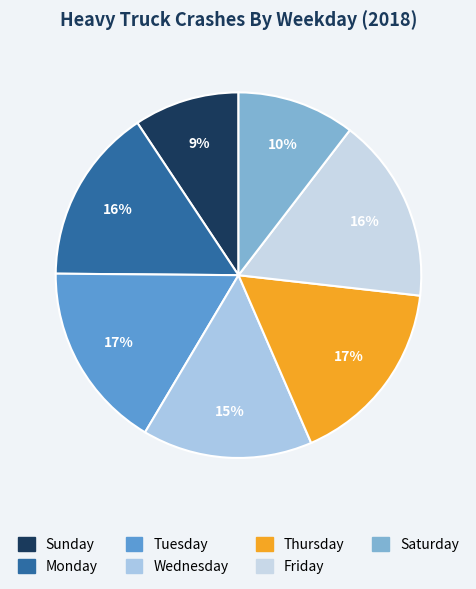

The Wednesday slice represents 24% of the pie. True or false?

False